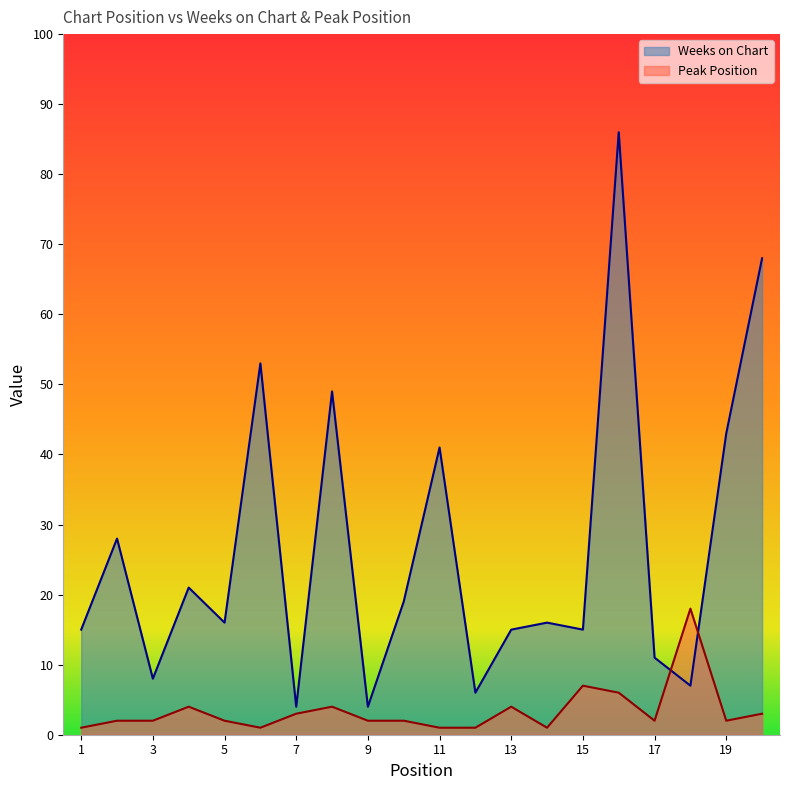

Reading left to right, extract all data points from this chart.

Weeks on Chart: 1=15	2=28	3=8	4=21	5=16	6=53	7=4	8=49	9=4	10=19	11=41	12=6	13=15	14=16	15=15	16=86	17=11	18=7	19=43	20=68
Peak Position: 1=1	2=2	3=2	4=4	5=2	6=1	7=3	8=4	9=2	10=2	11=1	12=1	13=4	14=1	15=7	16=6	17=2	18=18	19=2	20=3